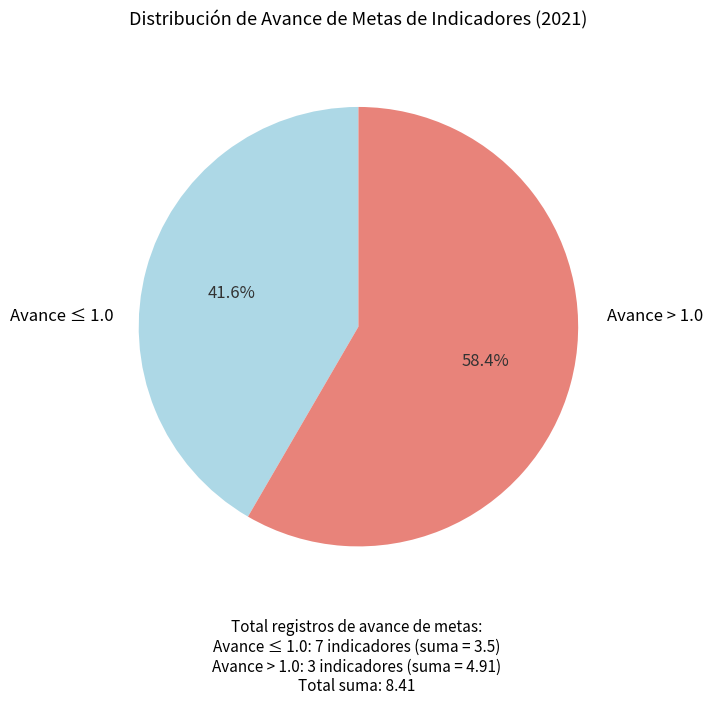

Is there any slice that represents more than half of the pie?

Yes